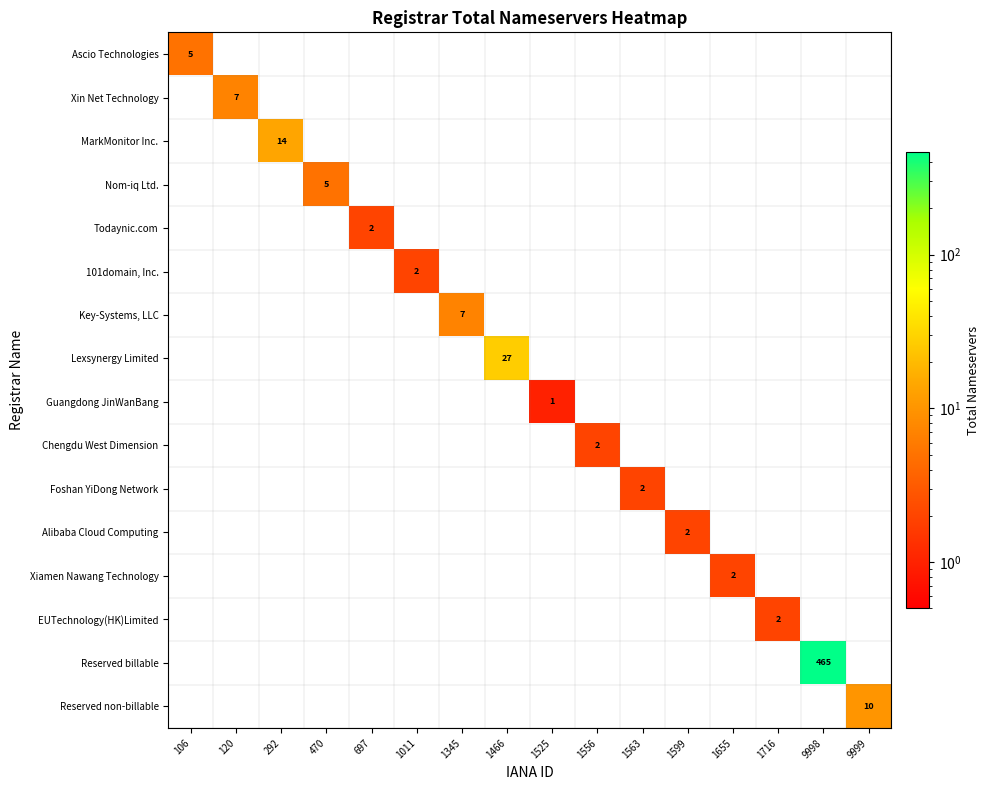

The value of Reserved billable at 9998 is 465. True or false?

True